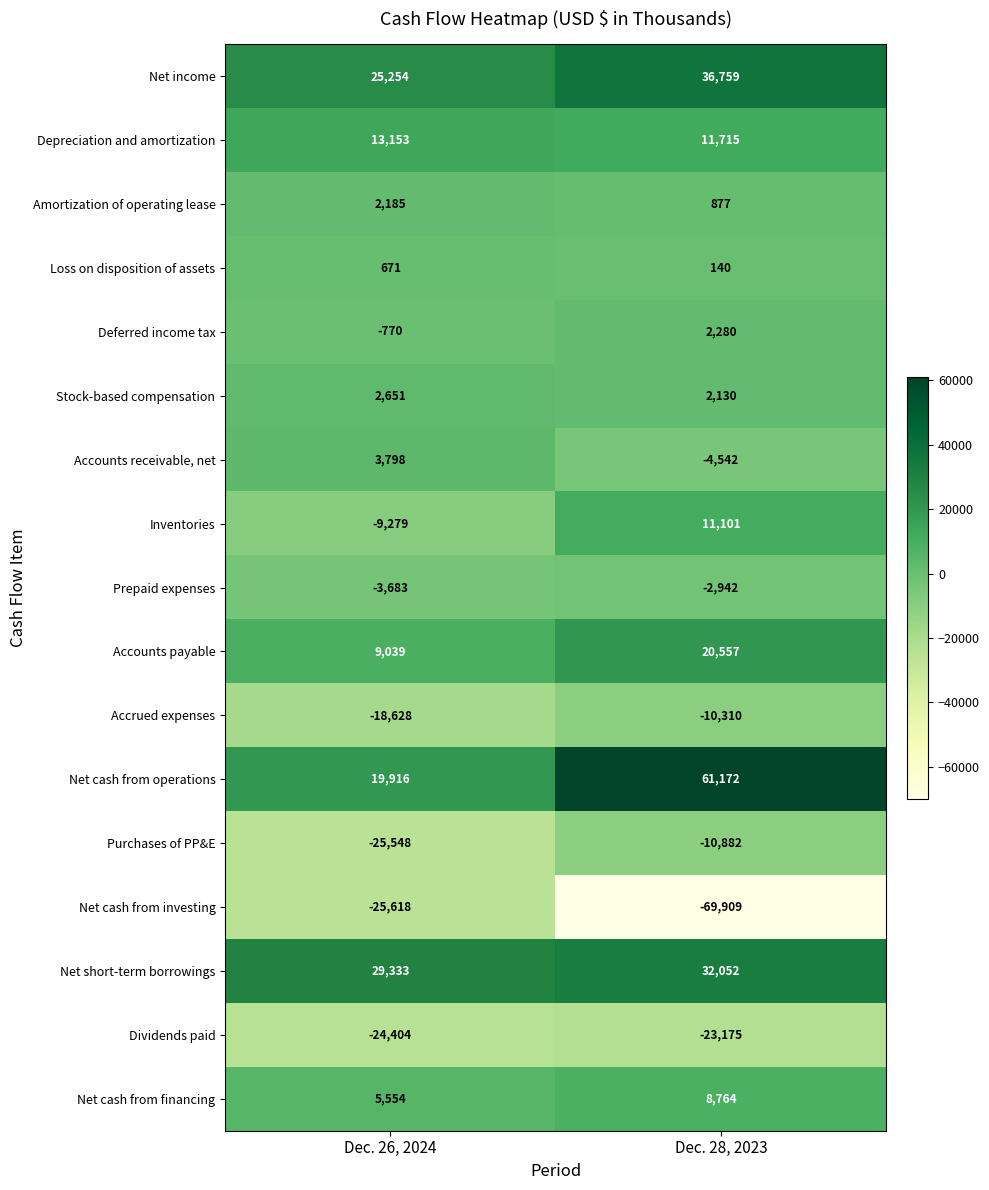

Is the value of Accrued expenses at Dec. 28, 2023 greater than the value of Inventories at Dec. 26, 2024?

No